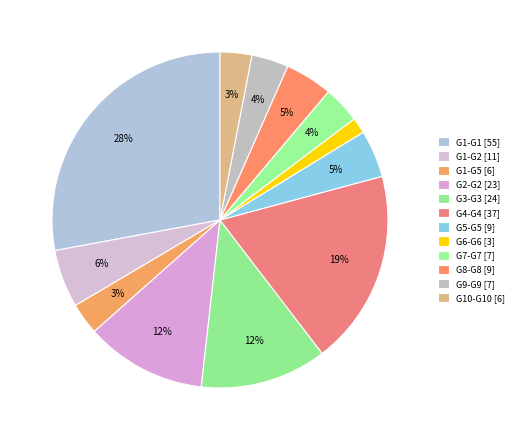

To the nearest percent, what is the combined percentage of G8-G8 and G4-G4?

23%